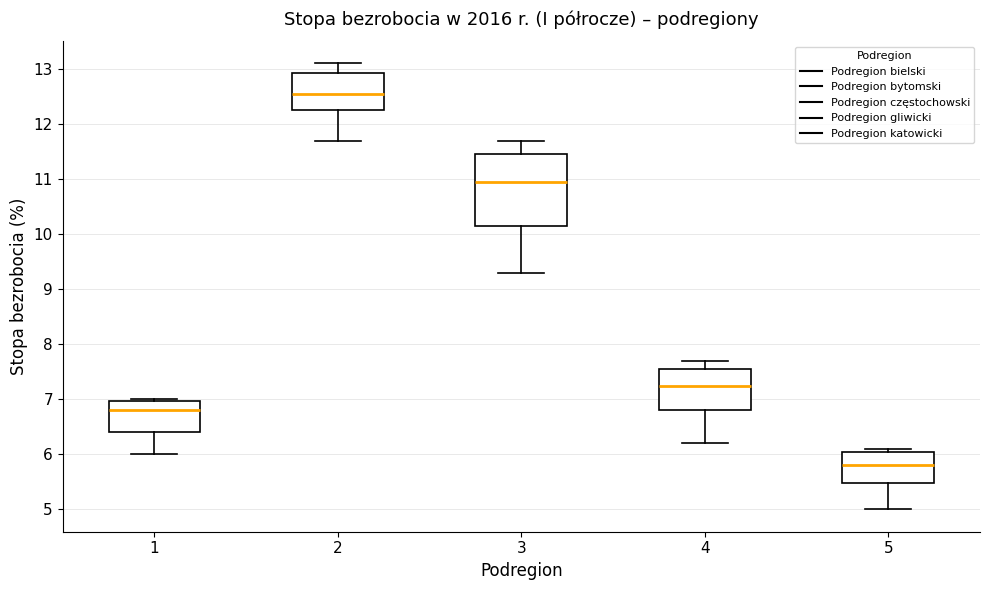

Reading left to right, transcribe this box plot: for each box, give where its median line is, the range the box spans, and where its two whiskers end, as read against the y-axis. The values are not printed on the chart, so give them approximately, as read against the axis.

1: median 6.8, box 6.4 to 7.0, whiskers 6.0 to 7.0
2: median 12.6, box 12.3 to 12.9, whiskers 11.7 to 13.1
3: median 11.0, box 10.2 to 11.5, whiskers 9.3 to 11.7
4: median 7.3, box 6.8 to 7.6, whiskers 6.2 to 7.7
5: median 5.8, box 5.5 to 6.1, whiskers 5.0 to 6.1 (just above the box's upper edge)